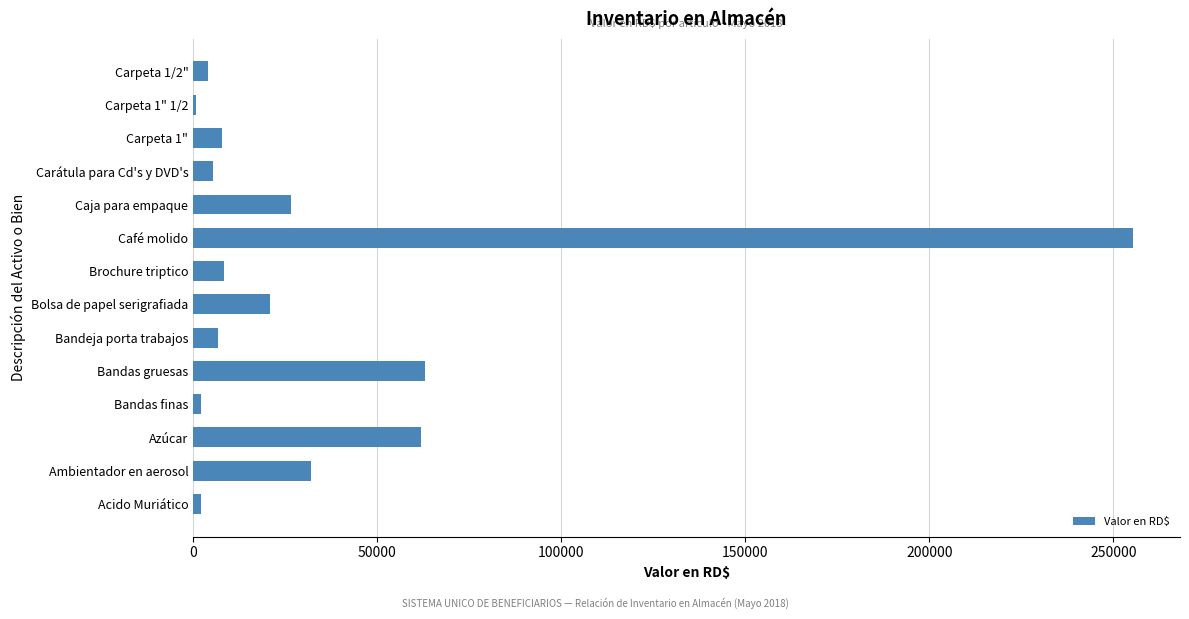

What is the maximum value shown in the chart?

255311.4